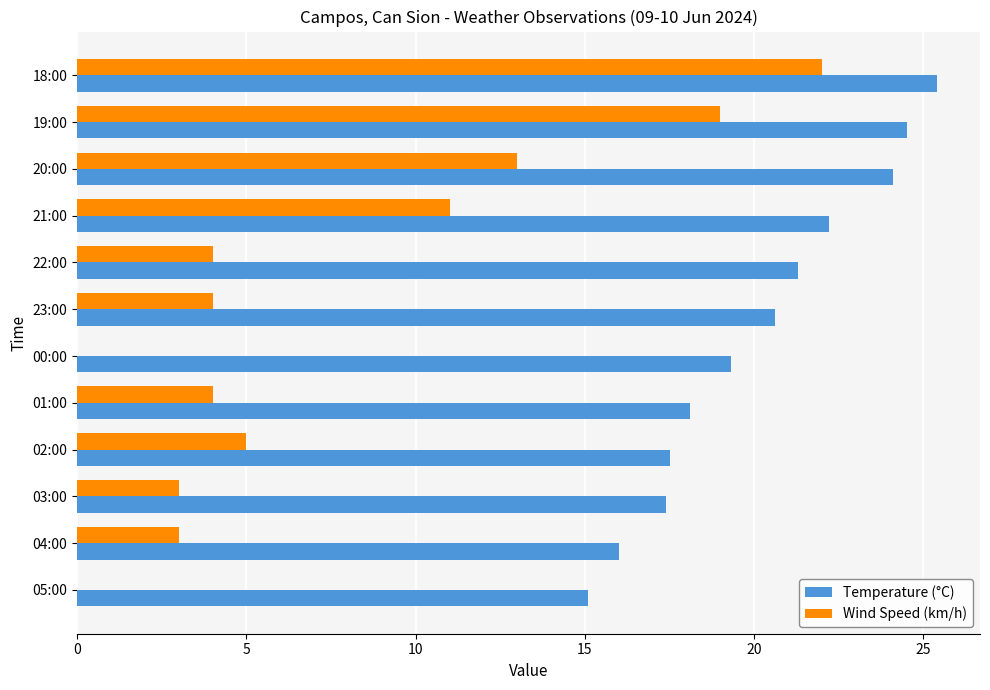

What is the sum of all Wind Speed (km/h) values?

88.0